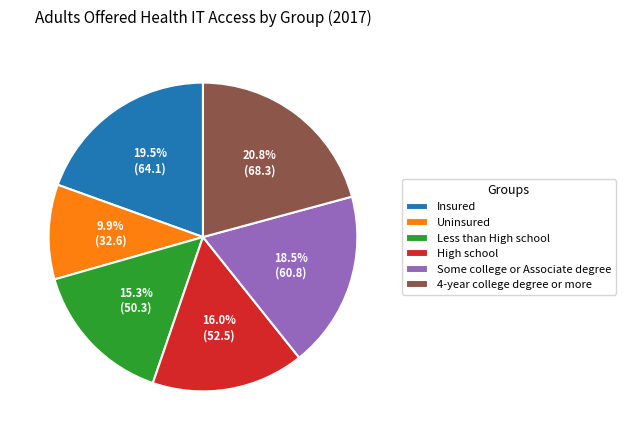

Is the sum of 4-year college degree or more and Less than High school greater than half?

No